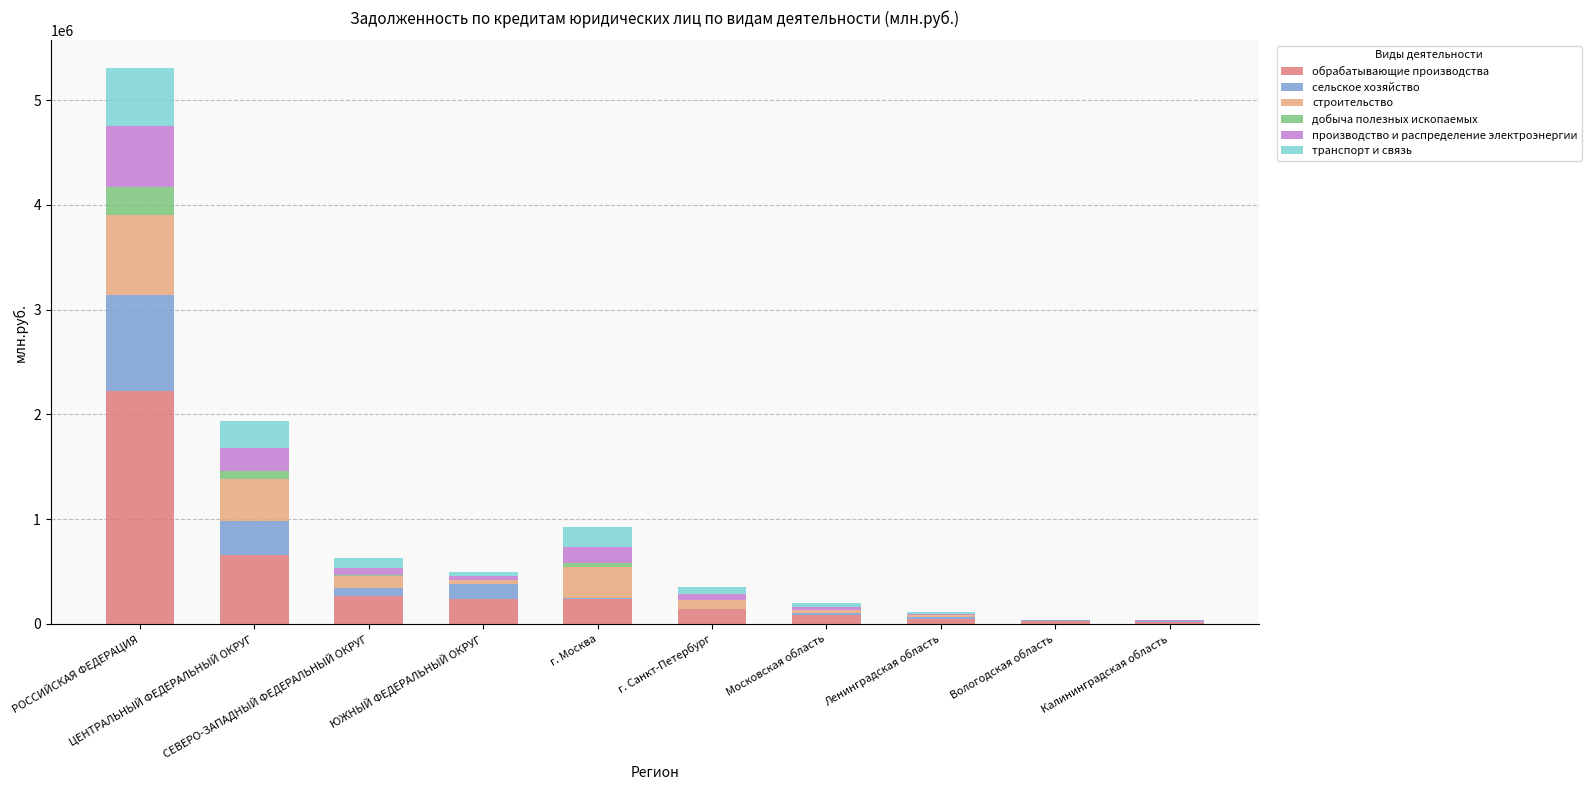

How many data points does each series have?

10